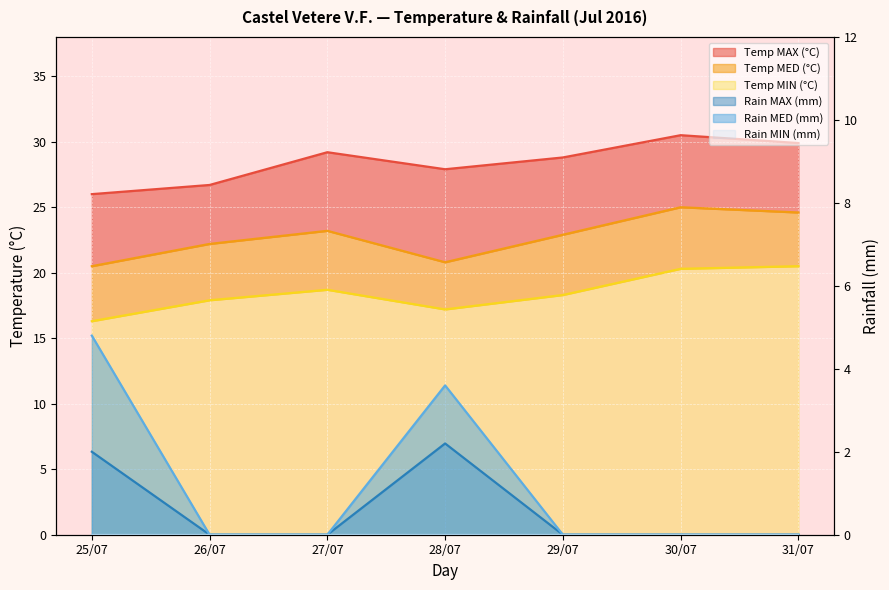

What is the label of the 5th point from the right?

27/07